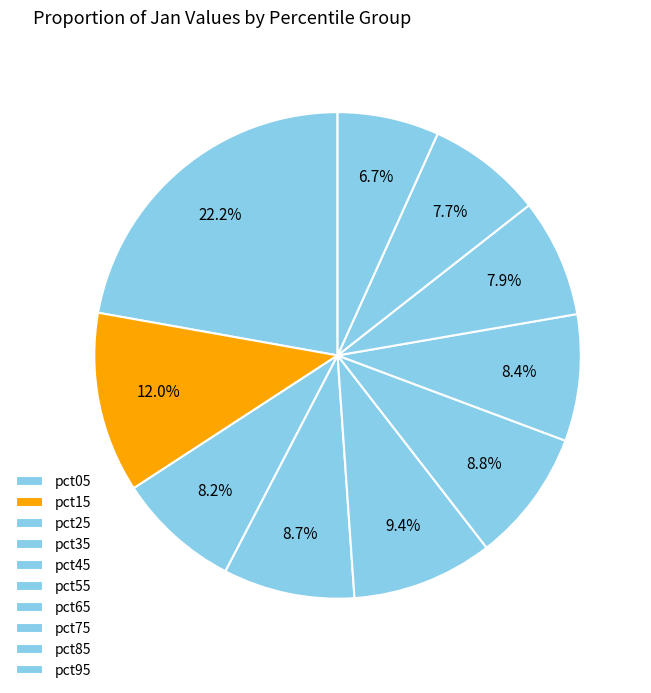

What is the smallest slice in the pie chart?

pct95